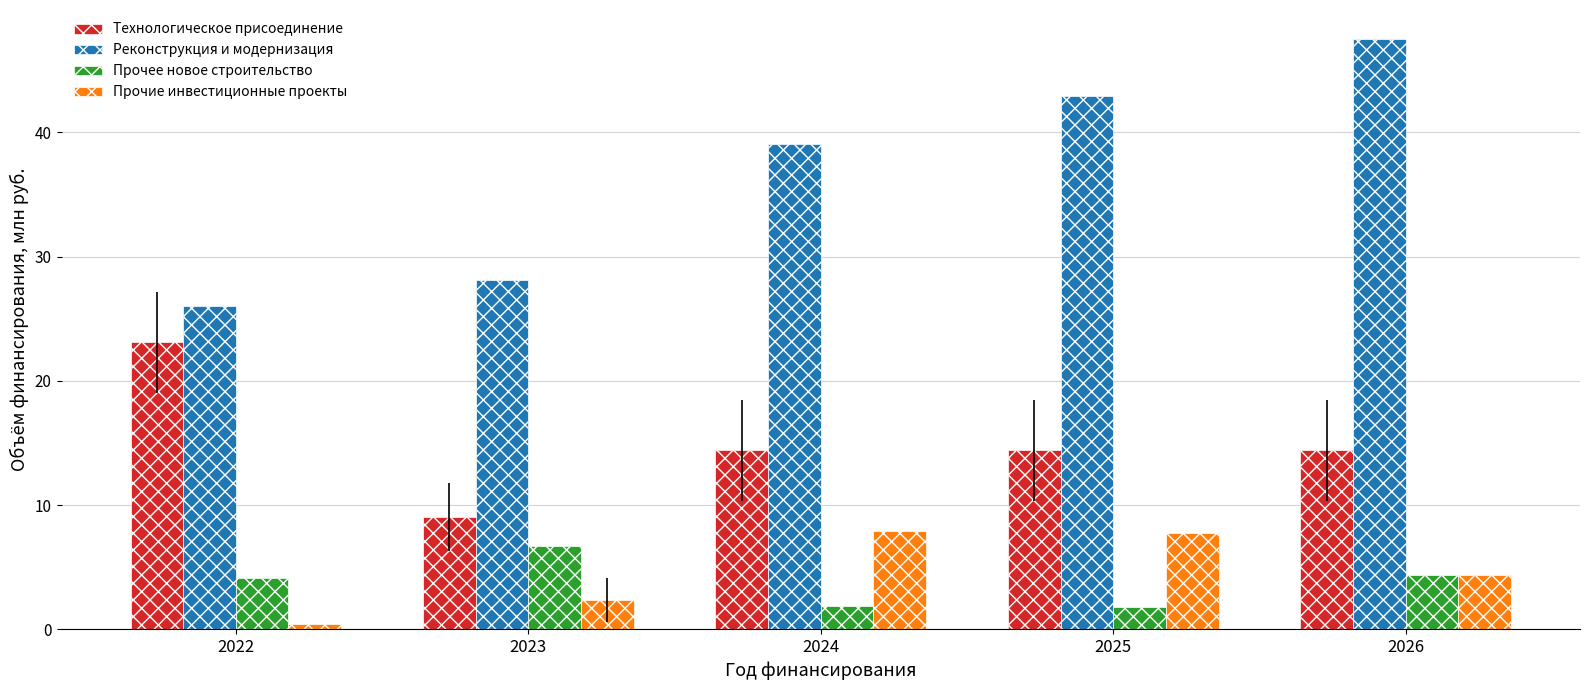

What is the difference between the maximum and second lowest values in the Технологическое присоединение series?

8.7